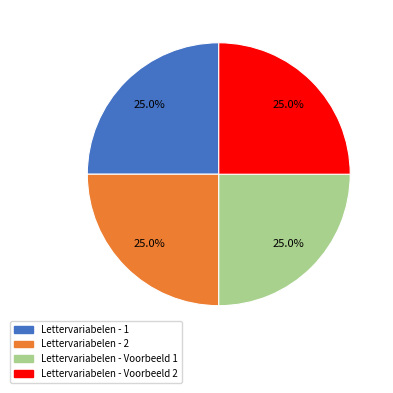

Approximately how many times larger is the value at Lettervariabelen - Voorbeeld 2 compared to Lettervariabelen - Voorbeeld 1?

1.0